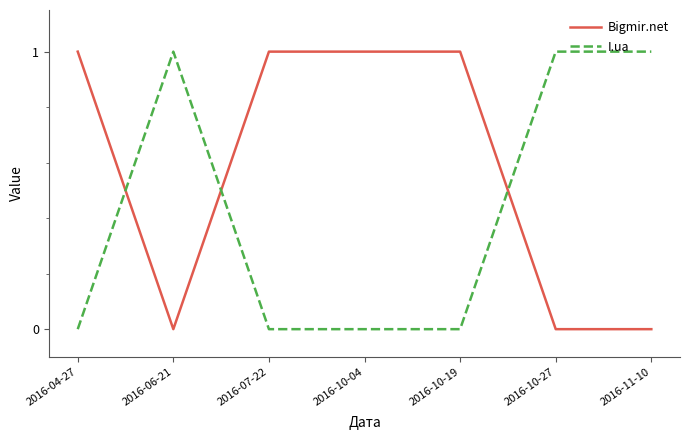

What is the difference between the highest and lowest values at 2016-11-10?

1